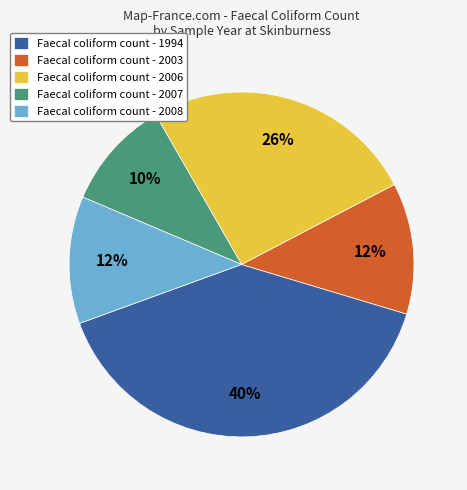

To the nearest percent, what is the average slice percentage?

20%